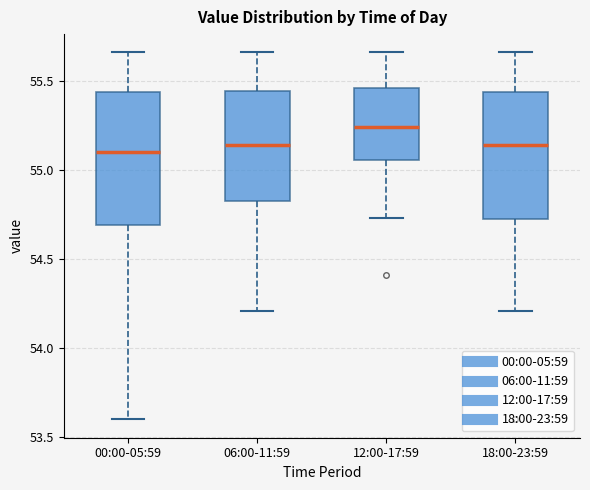

Reading left to right, read every box against the y-axis: the position of its median line, the range the box covers, and the ends of its whiskers. The values are not printed on the chart, so give them approximately, as read against the axis.

00:00-05:59: median 55.10, box 54.70 to 55.45, whiskers 53.60 to 55.65
06:00-11:59: median 55.15, box 54.85 to 55.45, whiskers 54.20 to 55.65
12:00-17:59: median 55.25, box 55.05 to 55.45, whiskers 54.75 to 55.65
18:00-23:59: median 55.15, box 54.75 to 55.45, whiskers 54.20 to 55.65